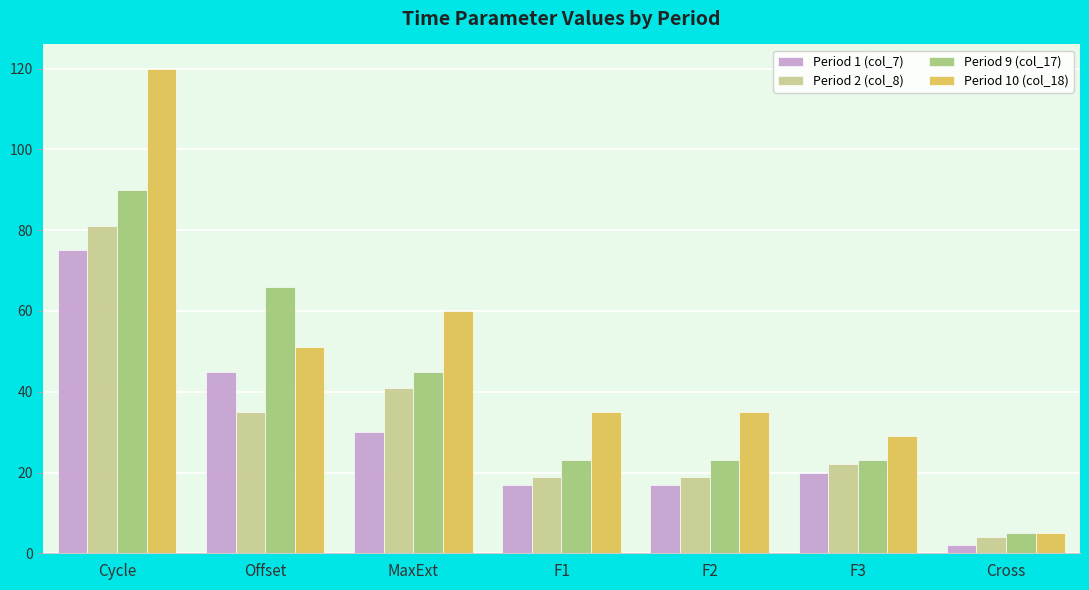

The Period 2 (col_8) series shows 21 at Cycle. True or false?

False